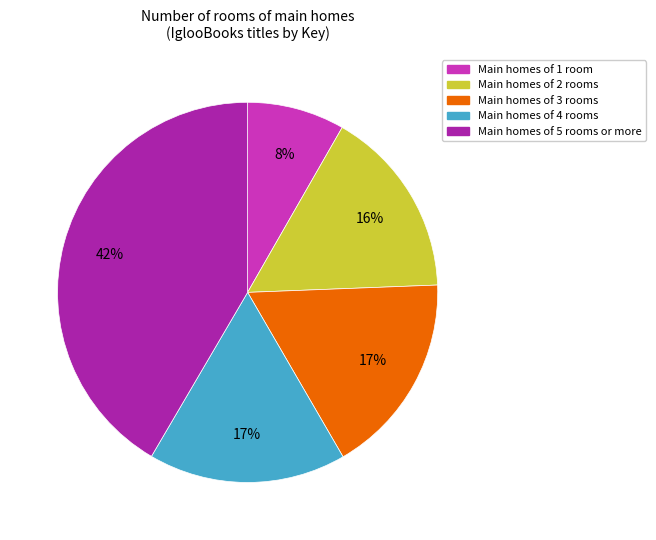

To the nearest percent, what percentage of the pie is Main homes of 4 rooms?

17%